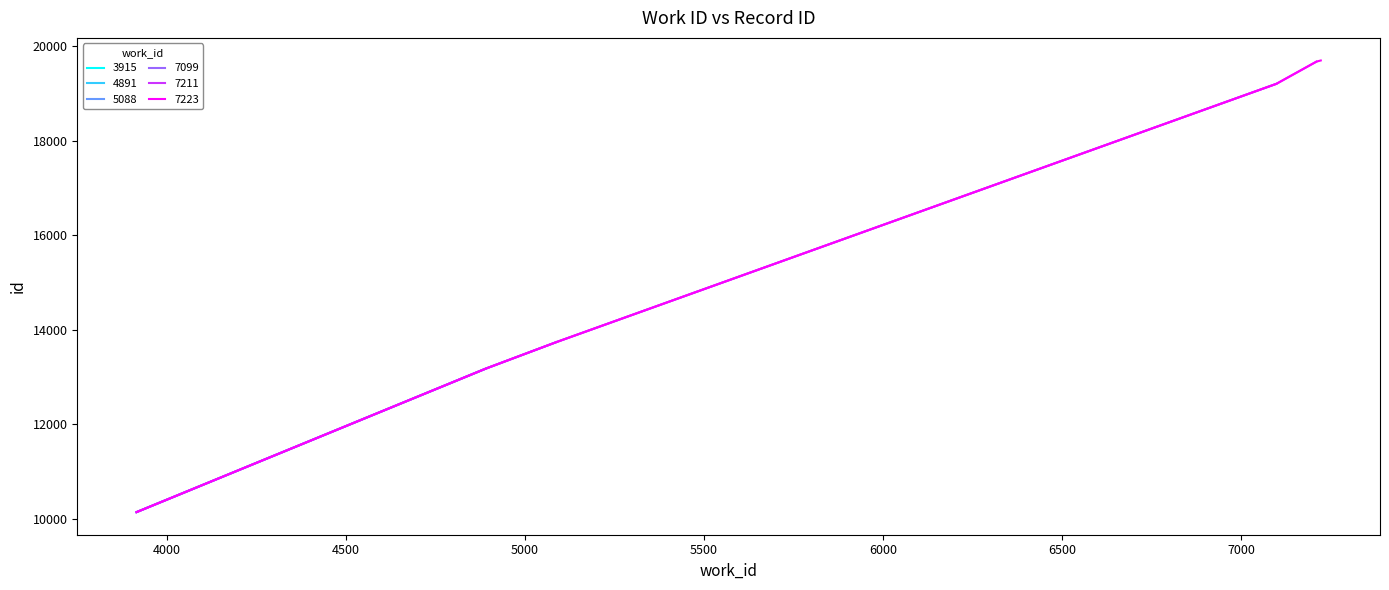

Reading left to right, transcribe all the data shown in this chart.

10143	13180	13740	19203	19673	19697